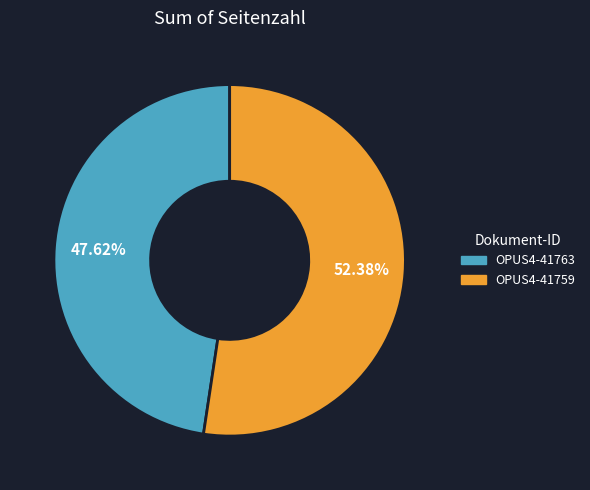

Which has a higher value, OPUS4-41759 or OPUS4-41763?

OPUS4-41759